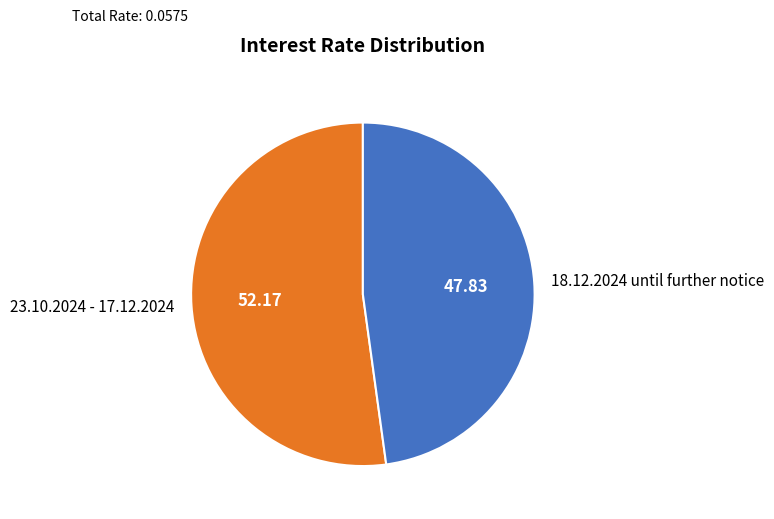

Rank the categories by value from highest to lowest.

23.10.2024 - 17.12.2024, 18.12.2024 until further notice